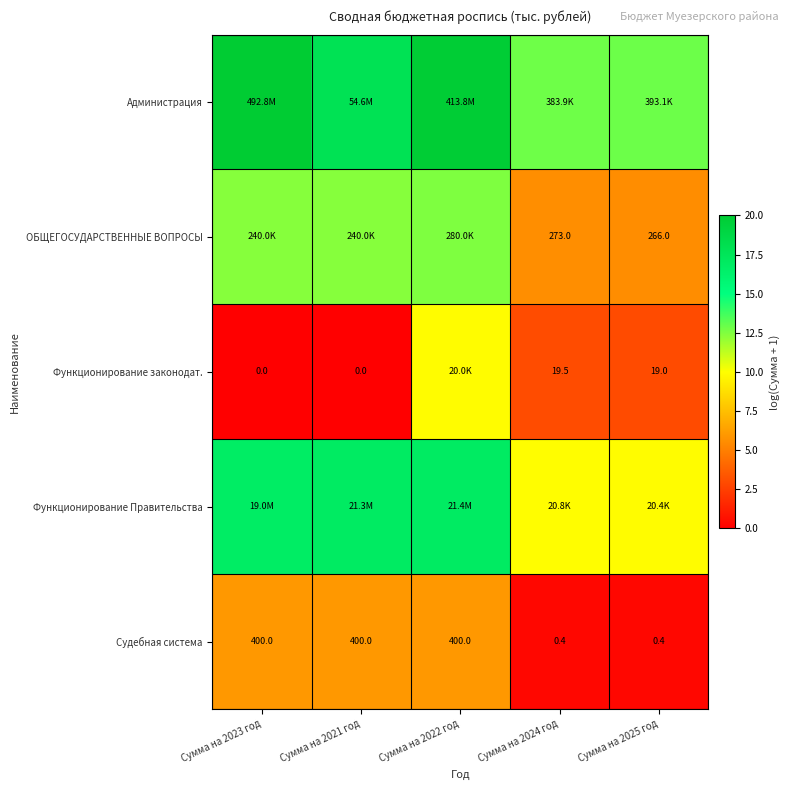

Rank the series at Сумма на 2024 год from highest to lowest value.

Администрация, Функционирование Правительства, ОБЩЕГОСУДАРСТВЕННЫЕ ВОПРОСЫ, Функционирование законодат., Судебная система